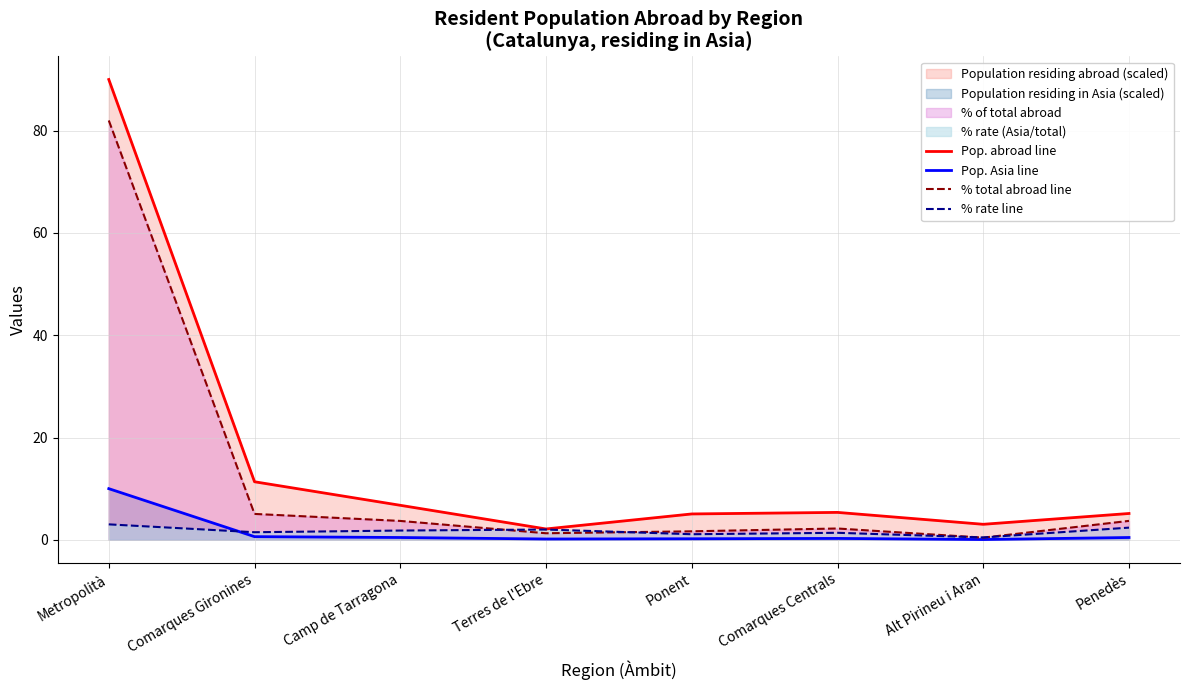

Which series has the widest spread of values?

Pop. abroad line